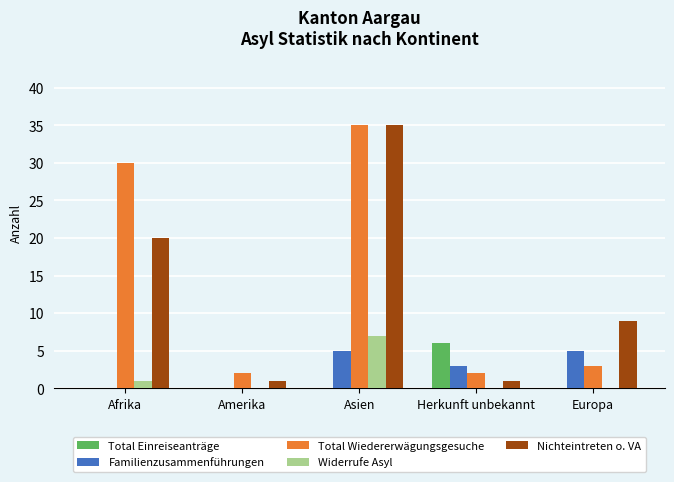

At which label is Familienzusammenführungen closest to 2?

Herkunft unbekannt